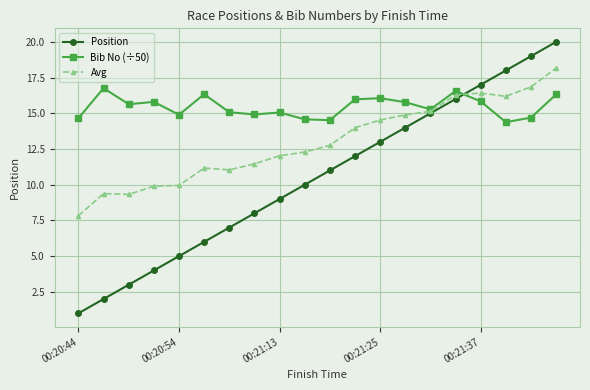

Which series ends up on top after the final intersection of Position and Bib No (÷50)?

Position